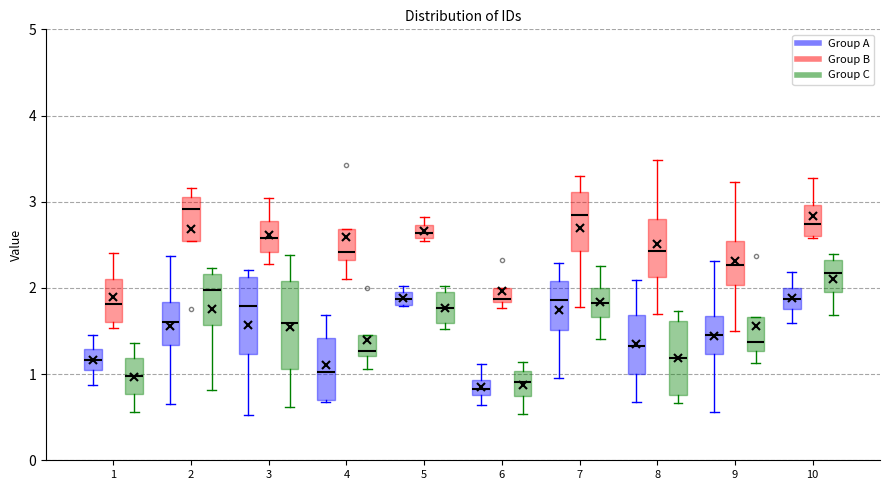

Reading left to right, read every box against the y-axis: the position of its median line, the range the box covers, and the ends of its whiskers. The values are not printed on the chart, so give them approximately, as read against the axis.

1 (Group A): median 1.2, box 1.0 to 1.3, whiskers 0.9 to 1.5
1 (Group B): median 1.8, box 1.6 to 2.1, whiskers 1.5 to 2.4
1 (Group C): median 1.0, box 0.8 to 1.2, whiskers 0.6 to 1.4
2 (Group A): median 1.6, box 1.3 to 1.8, whiskers 0.7 to 2.4
2 (Group B): median 2.9, box 2.5 to 3.1, whiskers 2.5 to 3.2
2 (Group C): median 2.0, box 1.6 to 2.2, whiskers 0.8 to 2.2 (just above the box's upper edge)
3 (Group A): median 1.8, box 1.2 to 2.1, whiskers 0.5 to 2.2
3 (Group B): median 2.6, box 2.4 to 2.8, whiskers 2.3 to 3.0
3 (Group C): median 1.6, box 1.1 to 2.1, whiskers 0.6 to 2.4
4 (Group A): median 1.0, box 0.7 to 1.4, whiskers 0.7 to 1.7
4 (Group B): median 2.4, box 2.3 to 2.7, whiskers 2.1 to 2.7
4 (Group C): median 1.3, box 1.2 to 1.5, whiskers 1.1 to 1.5
5 (Group A): median 1.9, box 1.8 to 2.0, whiskers 1.8 to 2.0 (just above the box's upper edge)
5 (Group B): median 2.6 (inside the box), box 2.6 to 2.7, whiskers 2.5 to 2.8
5 (Group C): median 1.8, box 1.6 to 2.0, whiskers 1.5 to 2.0 (just above the box's upper edge)
6 (Group A): median 0.8 (inside the box), box 0.8 to 0.9, whiskers 0.6 to 1.1
6 (Group B): median 1.9, box 1.8 to 2.0, whiskers 1.8 (just below the box's lower edge) to 2.0
6 (Group C): median 0.9, box 0.7 to 1.0, whiskers 0.5 to 1.1
7 (Group A): median 1.9, box 1.5 to 2.1, whiskers 1.0 to 2.3
7 (Group B): median 2.8, box 2.4 to 3.1, whiskers 1.8 to 3.3
7 (Group C): median 1.8, box 1.7 to 2.0, whiskers 1.4 to 2.3
8 (Group A): median 1.3, box 1.0 to 1.7, whiskers 0.7 to 2.1
8 (Group B): median 2.4, box 2.1 to 2.8, whiskers 1.7 to 3.5
8 (Group C): median 1.2, box 0.8 to 1.6, whiskers 0.7 to 1.7
9 (Group A): median 1.5, box 1.2 to 1.7, whiskers 0.6 to 2.3
9 (Group B): median 2.3, box 2.0 to 2.5, whiskers 1.5 to 3.2
9 (Group C): median 1.4, box 1.3 to 1.7, whiskers 1.1 to 1.7
10 (Group A): median 1.9, box 1.8 to 2.0, whiskers 1.6 to 2.2
10 (Group B): median 2.7, box 2.6 to 3.0, whiskers 2.6 (just below the box's lower edge) to 3.3
10 (Group C): median 2.2, box 2.0 to 2.3, whiskers 1.7 to 2.4